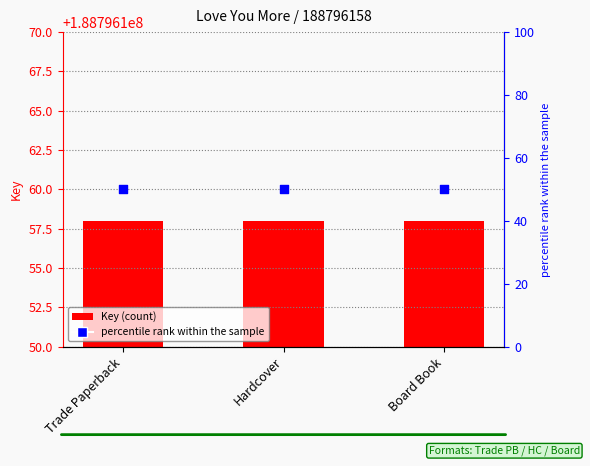

What is the total value across all series at Trade Paperback?

188796208